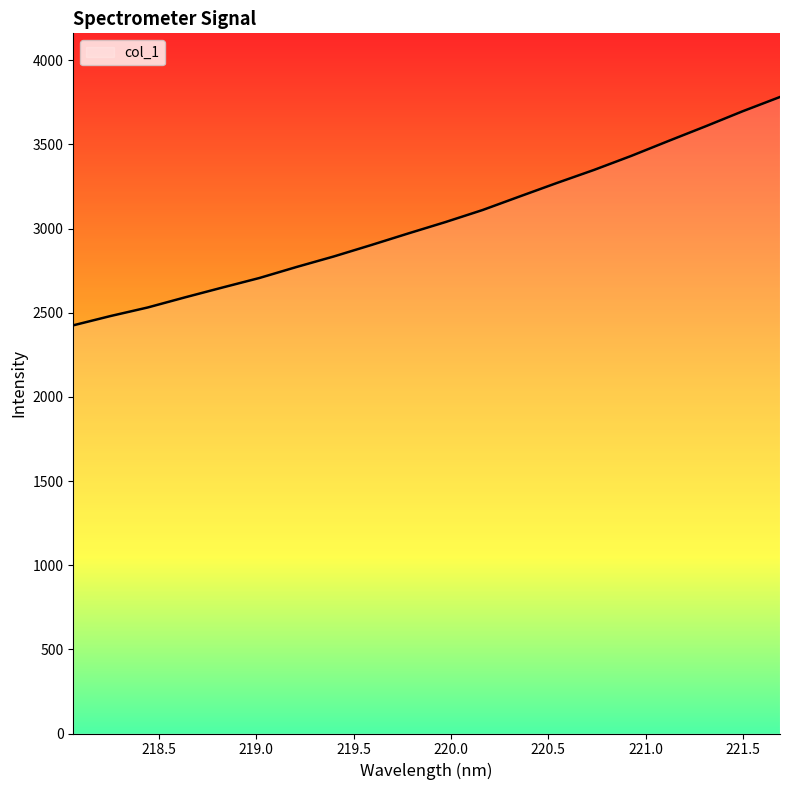

What is the maximum value shown in the chart?

3782.1